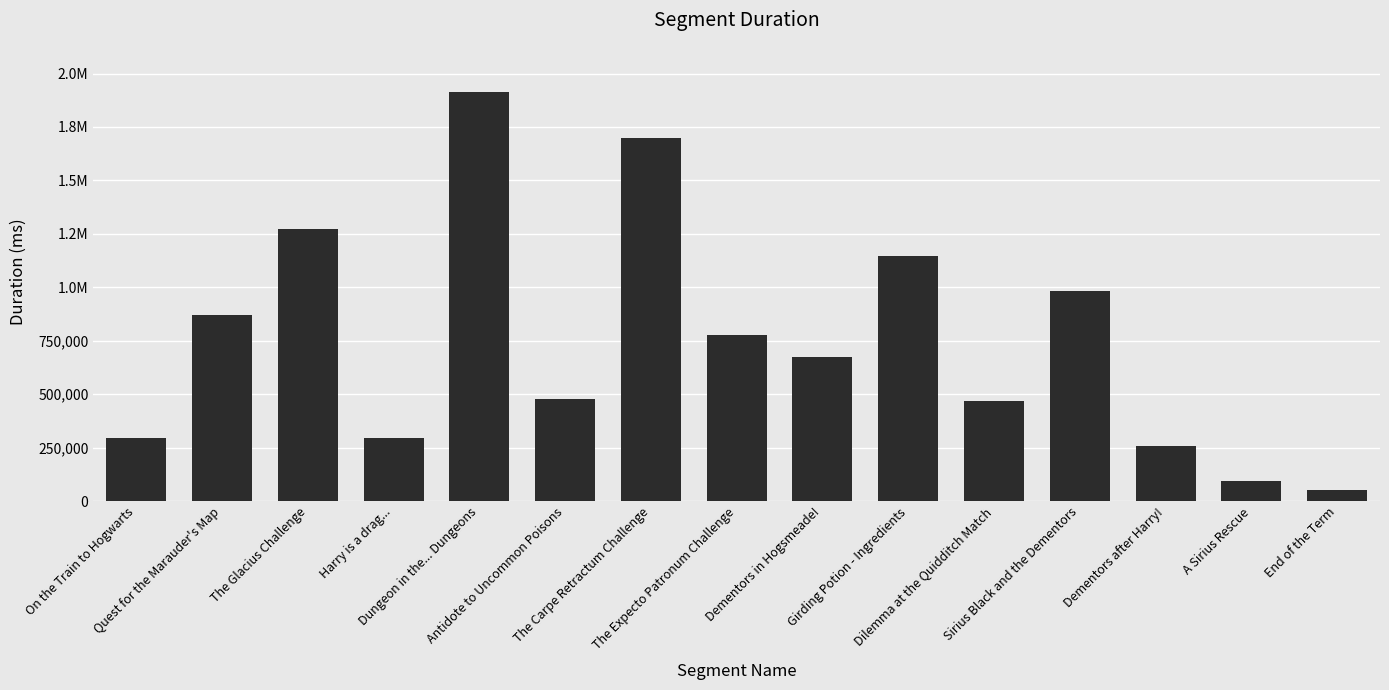

Are the bars horizontal?

No